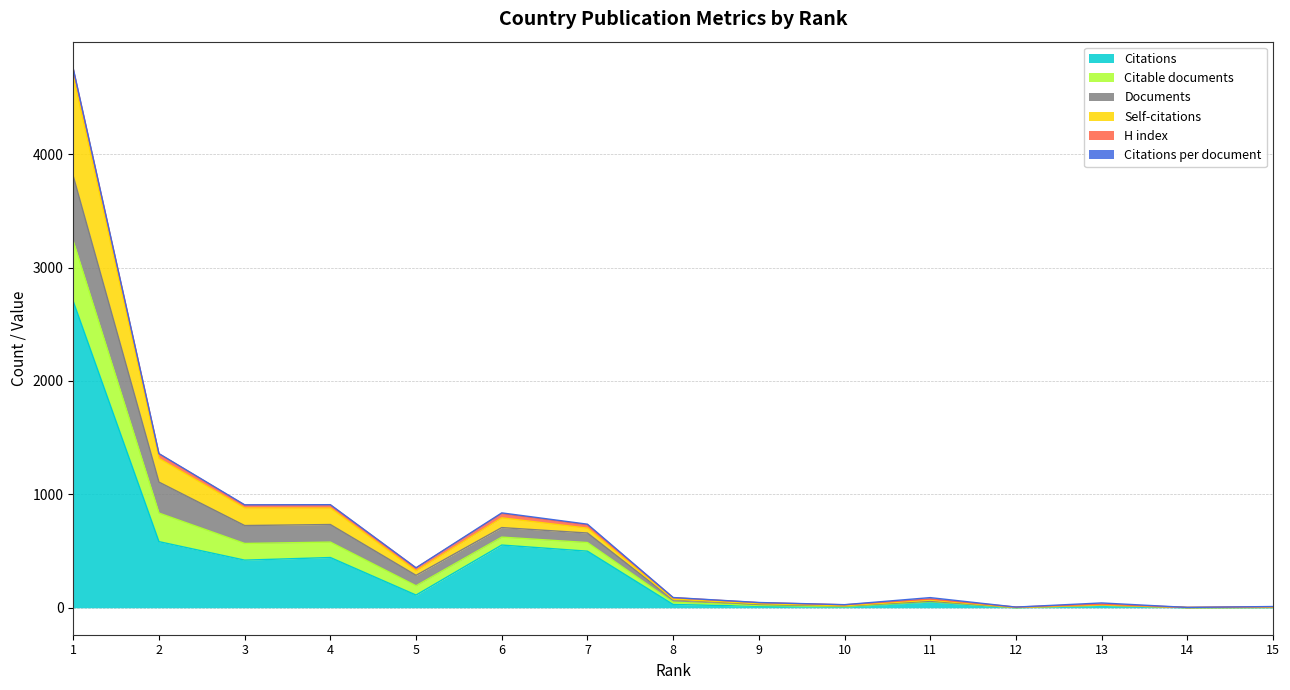

Where is Self-citations nearest to the value 440?

2